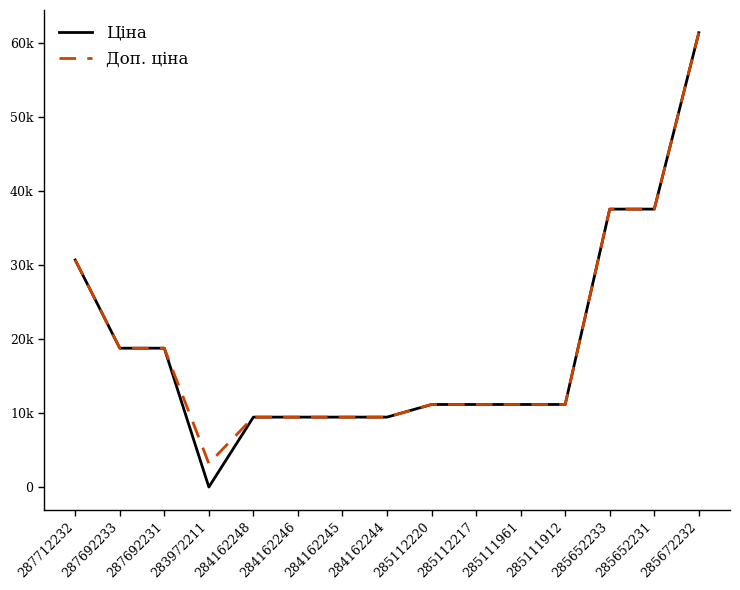

True or false: Доп. ціна has a value of 37593.6 at 285652231.

True